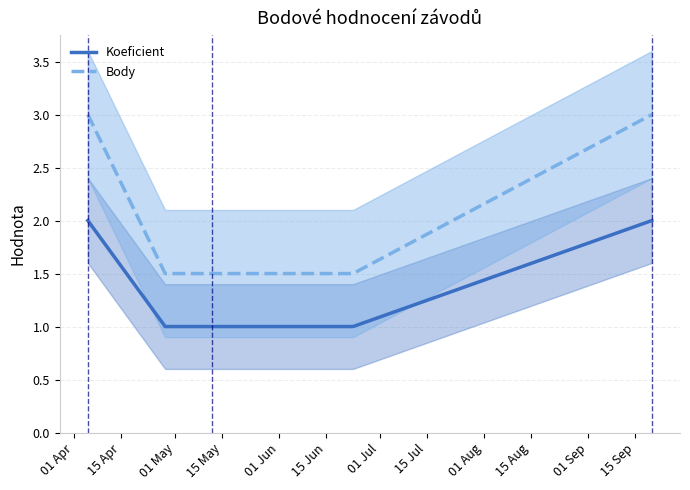

What is the difference between the highest and lowest values at 2014-05-12?

0.5